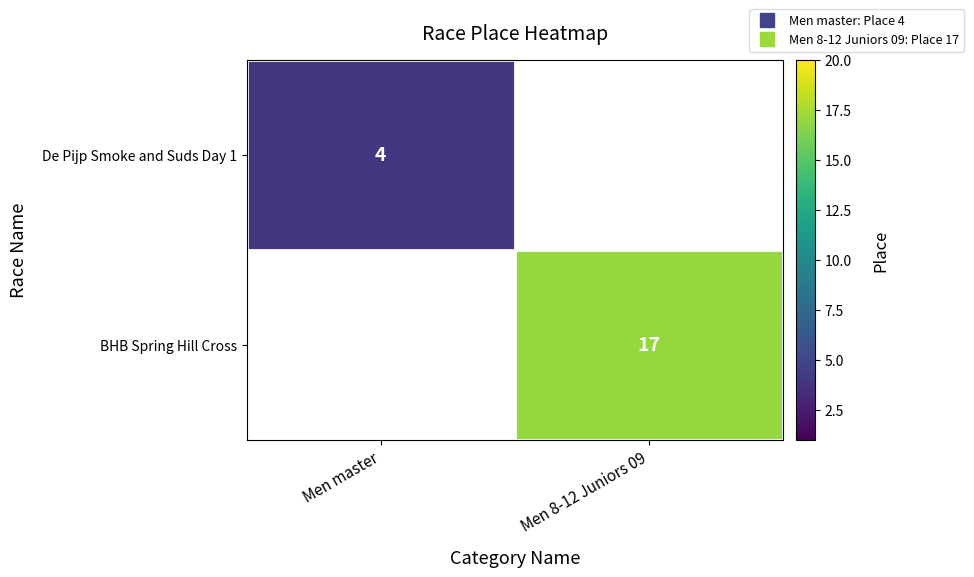

At which category does the chart reach its peak across all series?

Men 8-12 Juniors 09